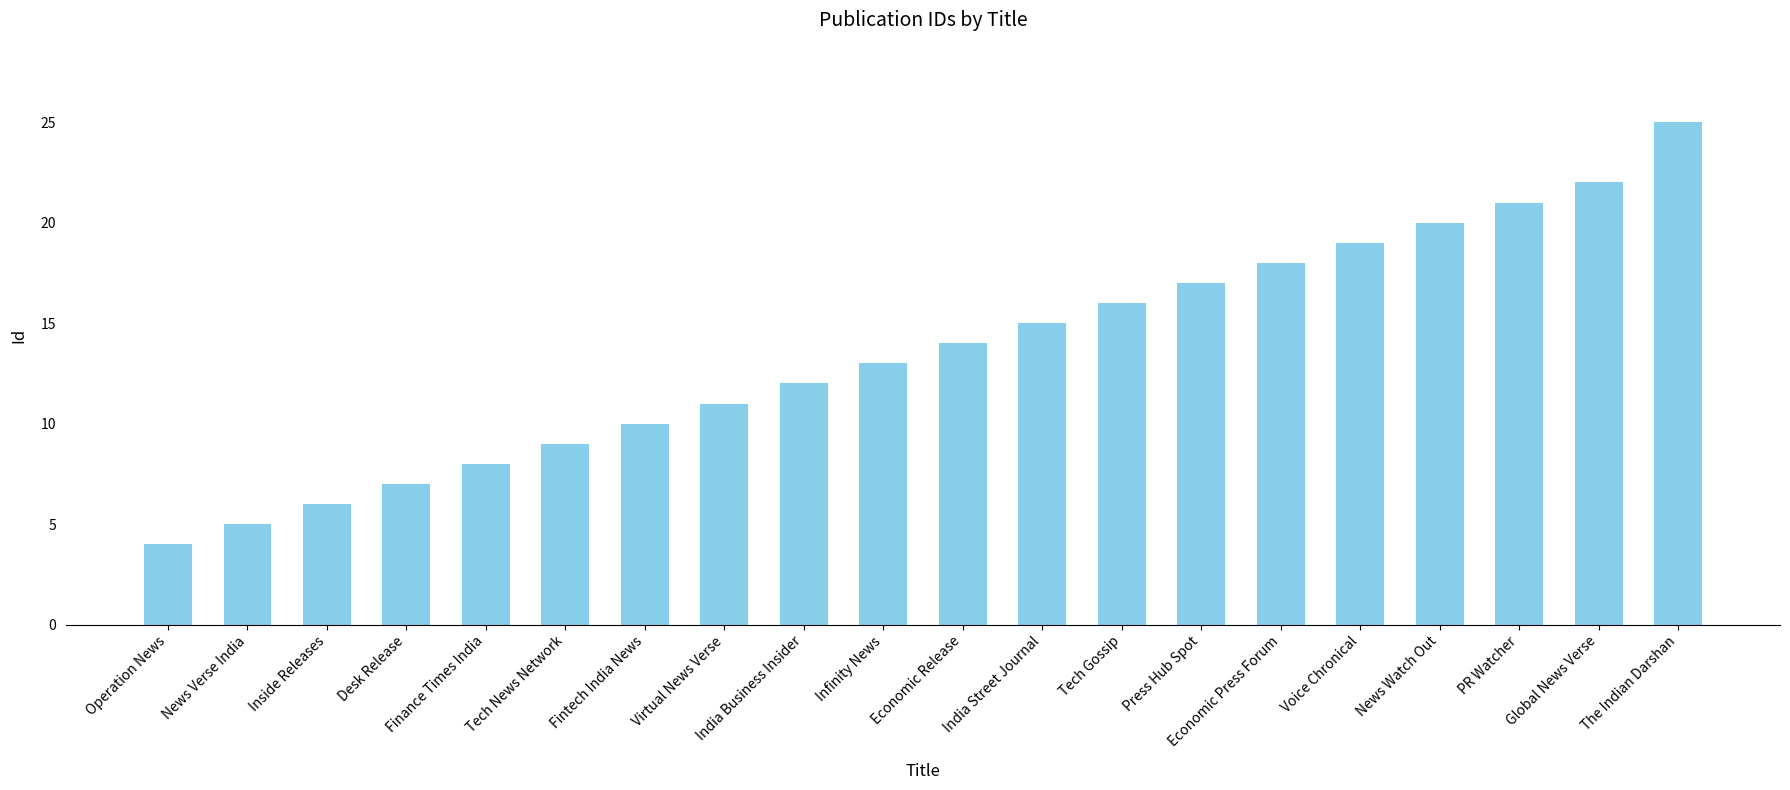

Read the value at Economic Release, to the nearest 10.

10